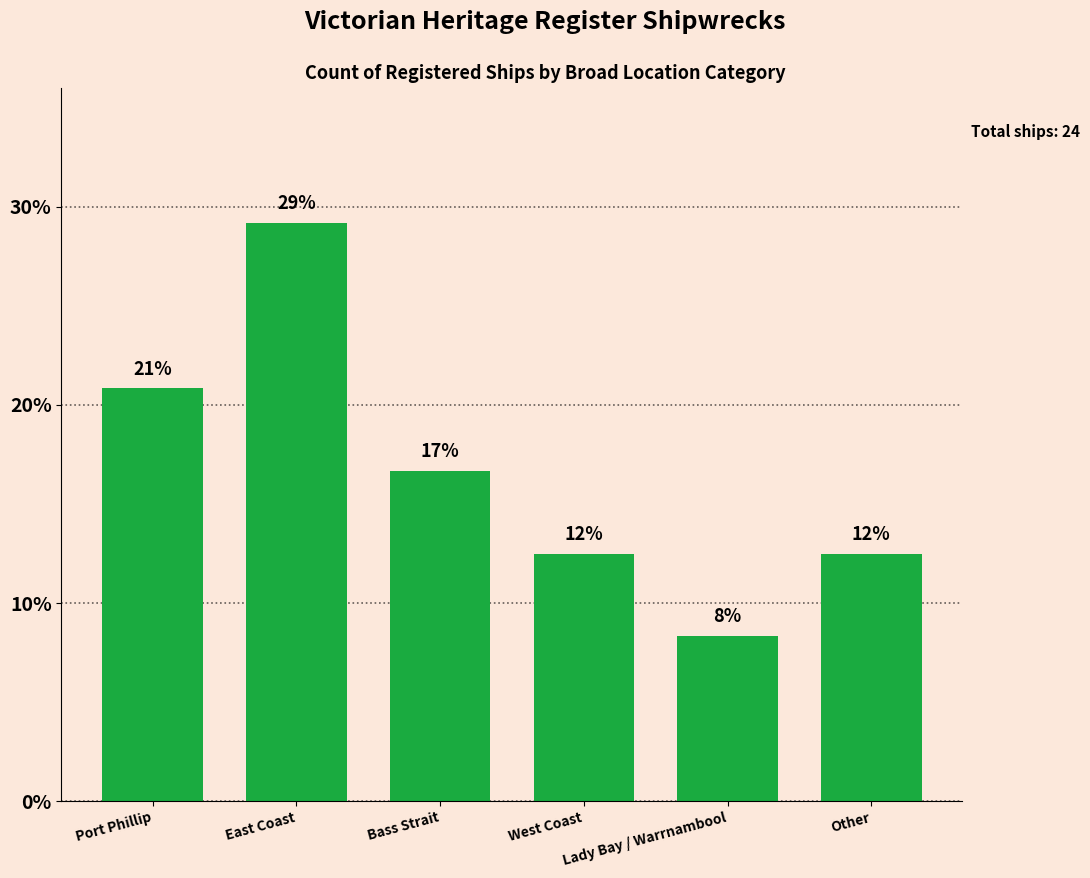

What is the difference between the values at Bass Strait and West Coast?

4.2